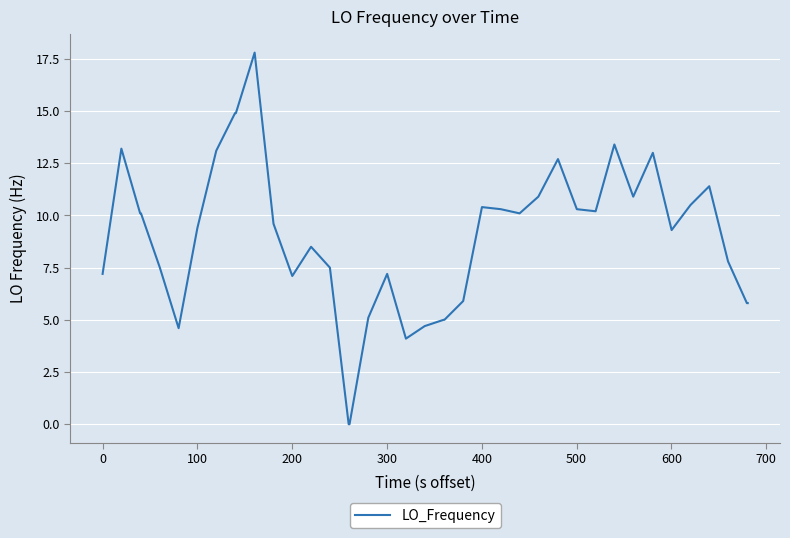

How many lines are shown in the chart?

1